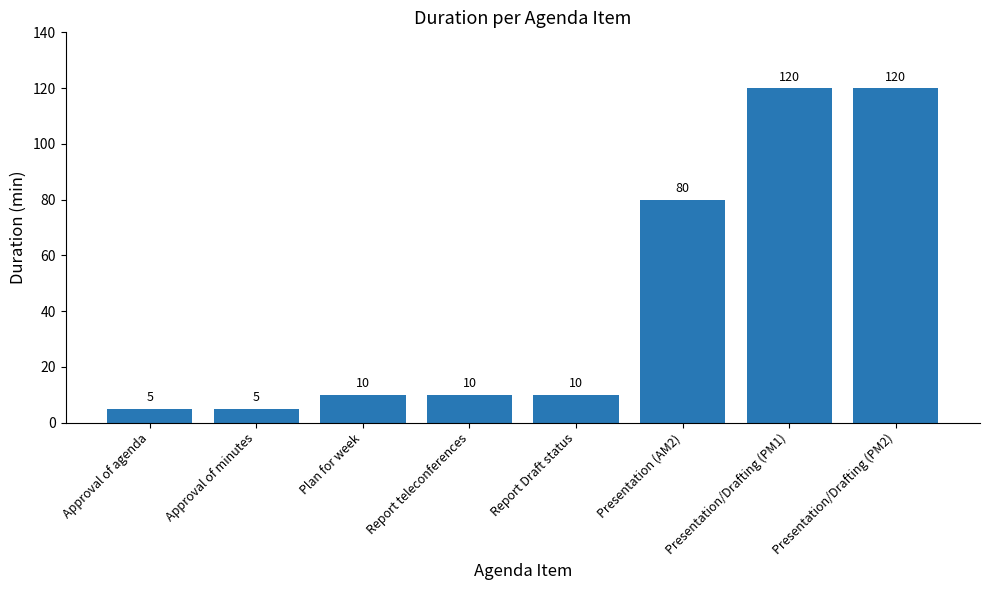

What is the label of the 7th bar from the right?

Approval of minutes